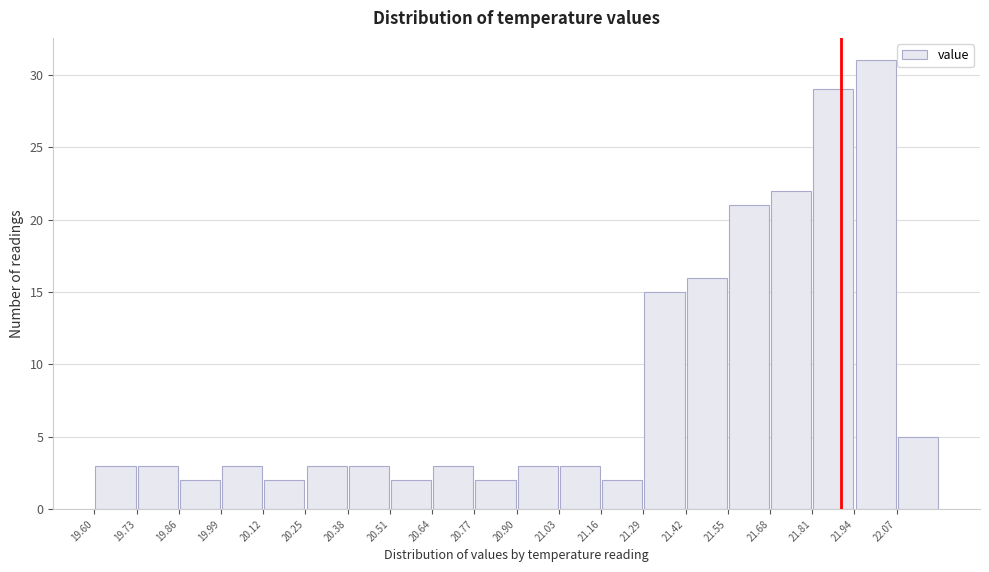

Reading left to right, transcribe this chart: for each bar, give the range it covers on the x-axis and its height. Neither the bar edges nor the heights are printed on the chart, so give them approximately, as read against the axes.

19.60 to 19.73: 3
19.73 to 19.86: 3
19.86 to 19.99: 2
19.99 to 20.12: 3
20.12 to 20.25: 2
20.25 to 20.38: 3
20.38 to 20.51: 3
20.51 to 20.64: 2
20.64 to 20.77: 3
20.77 to 20.90: 2
20.90 to 21.03: 3
21.03 to 21.16: 3
21.16 to 21.29: 2
21.29 to 21.42: 15
21.42 to 21.55: 16
21.55 to 21.68: 21
21.68 to 21.81: 22
21.81 to 21.94: 29
21.94 to 22.07: 31
22.07 to 22.20: 5